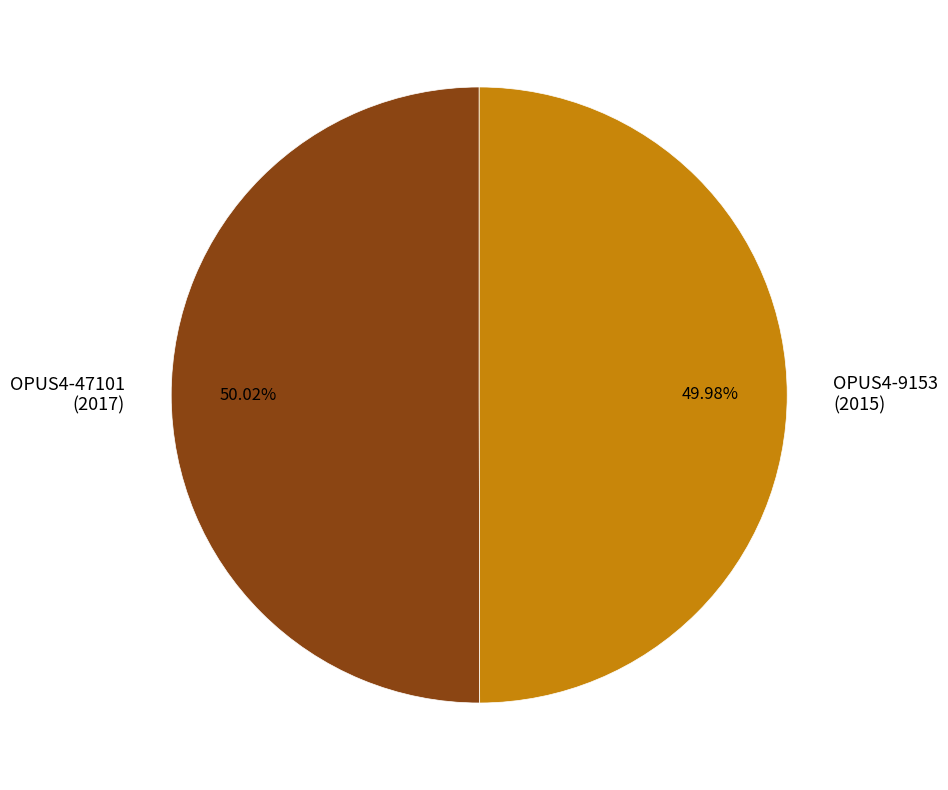

How many segments does this pie chart have?

2